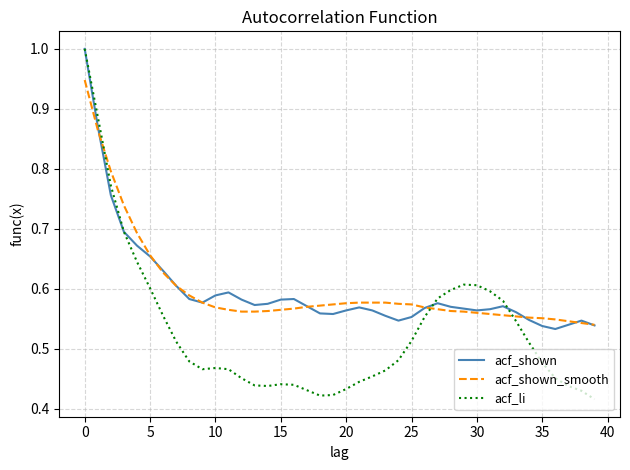

Count the number of data series in this chart.

3